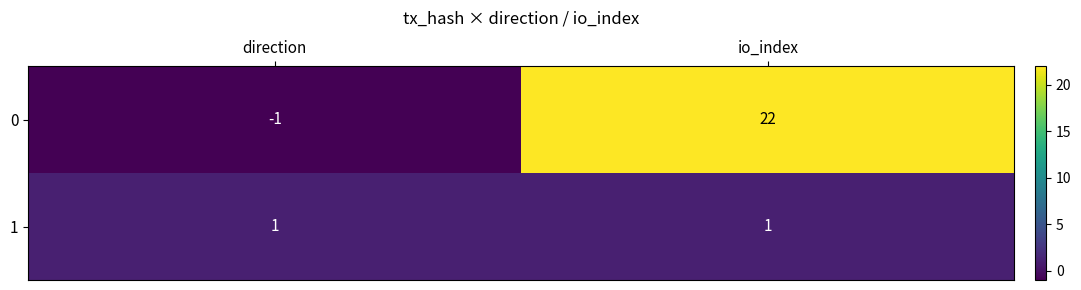

How many distinct data groups are displayed?

2